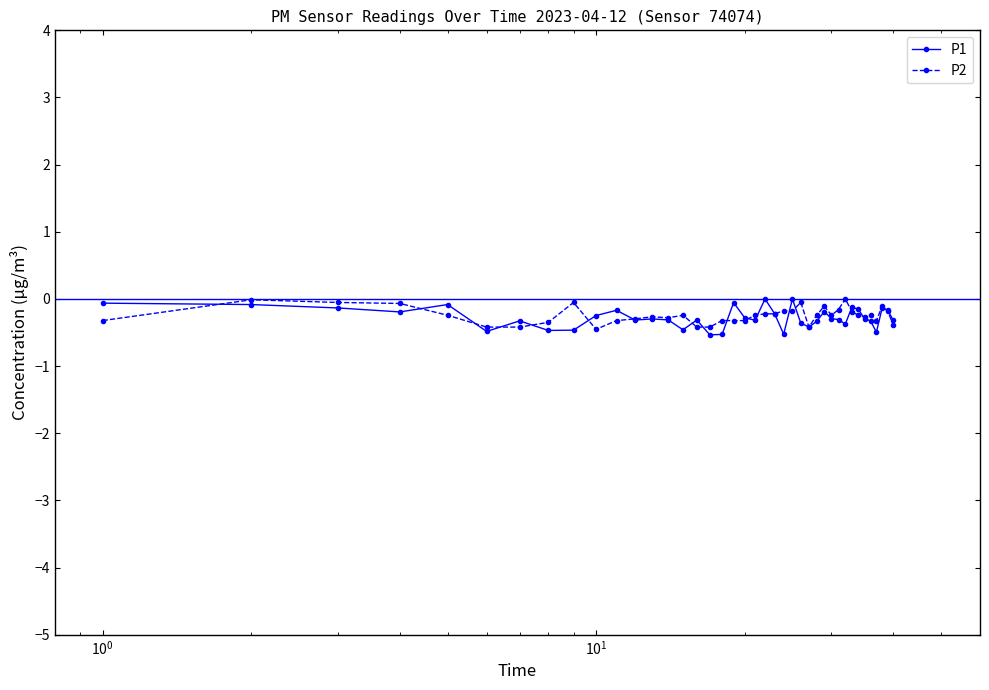

What is the value of the P1 point at the 24th from the left?

-0.5